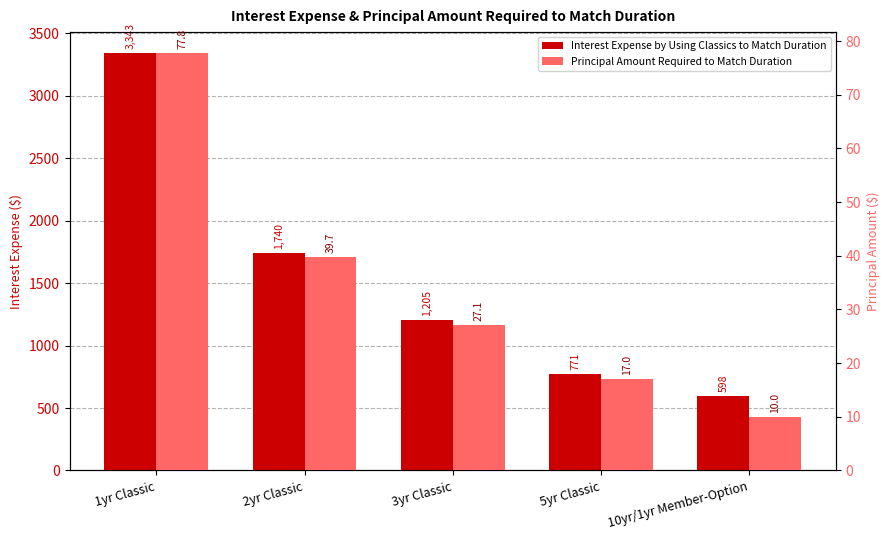

How many values in the Interest Expense by Using Classics to Match Duration series are below 1205?

2